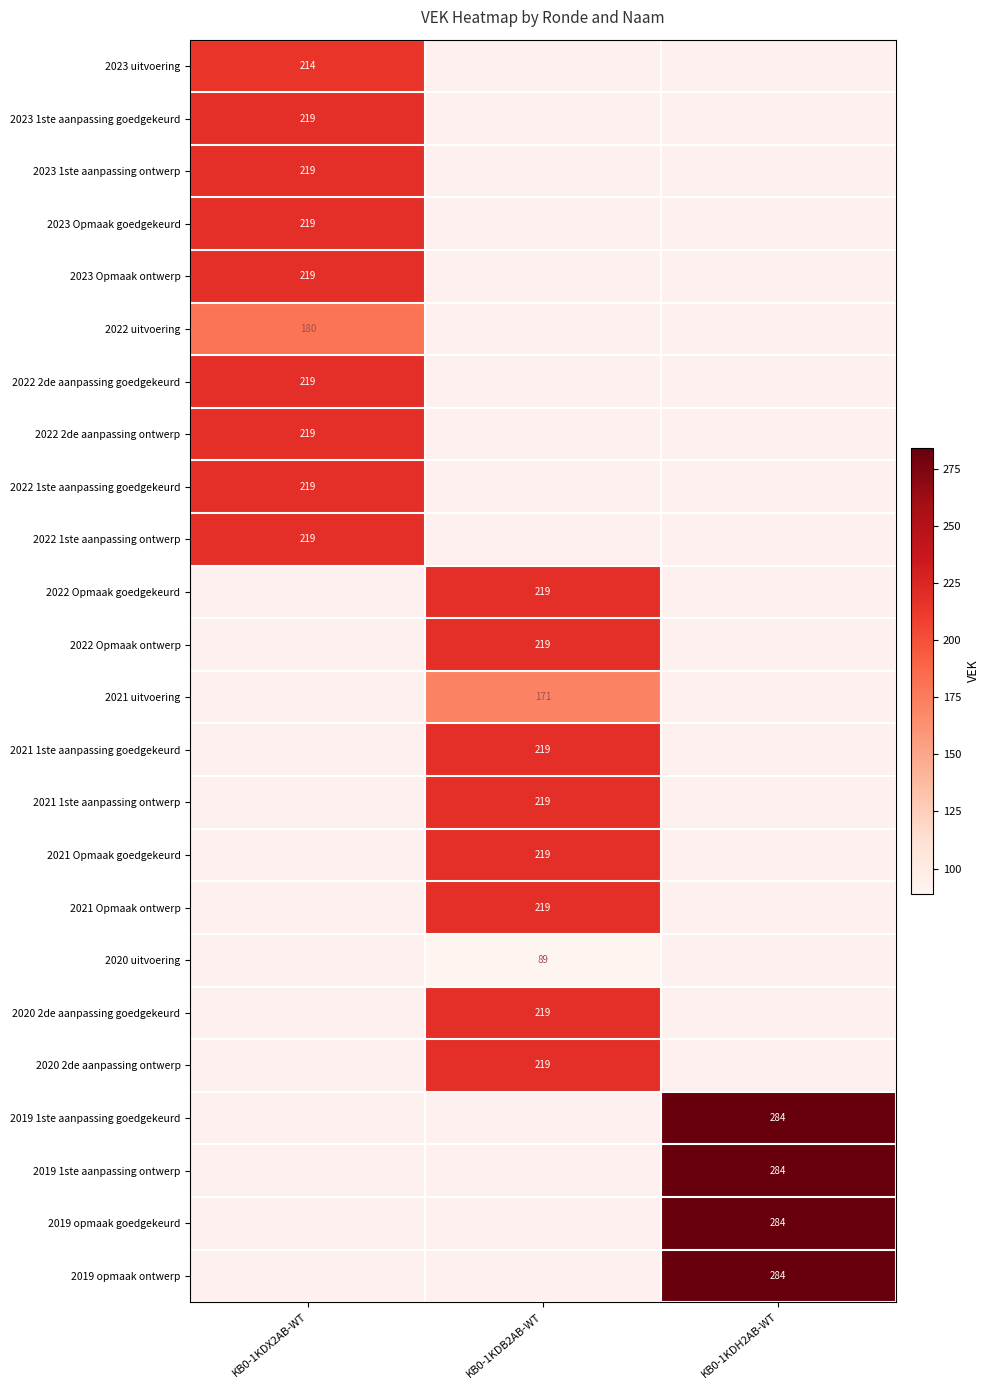

The 2022 2de aanpassing goedgekeurd series shows 219 at KB0-1KDX2AB-WT. True or false?

True